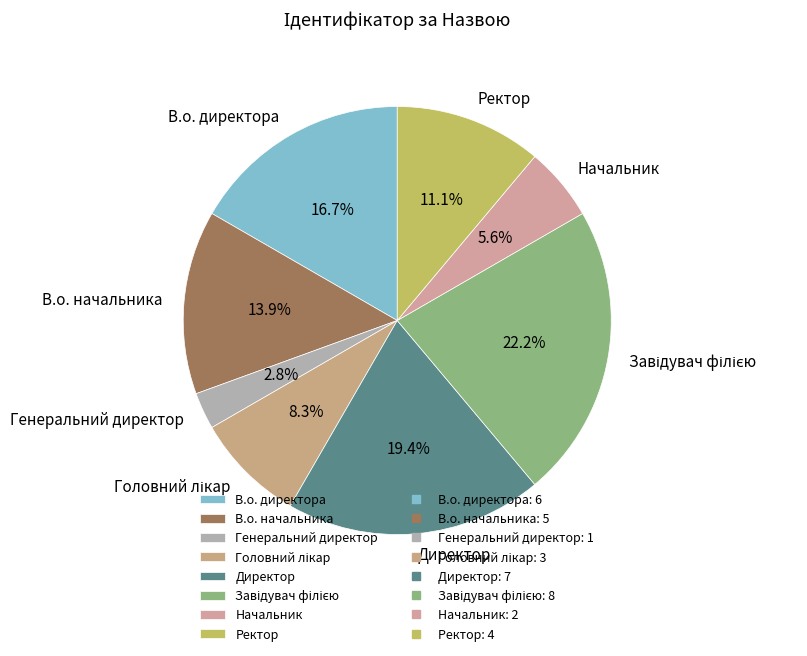

What is the smallest slice in the pie chart?

Генеральний директор